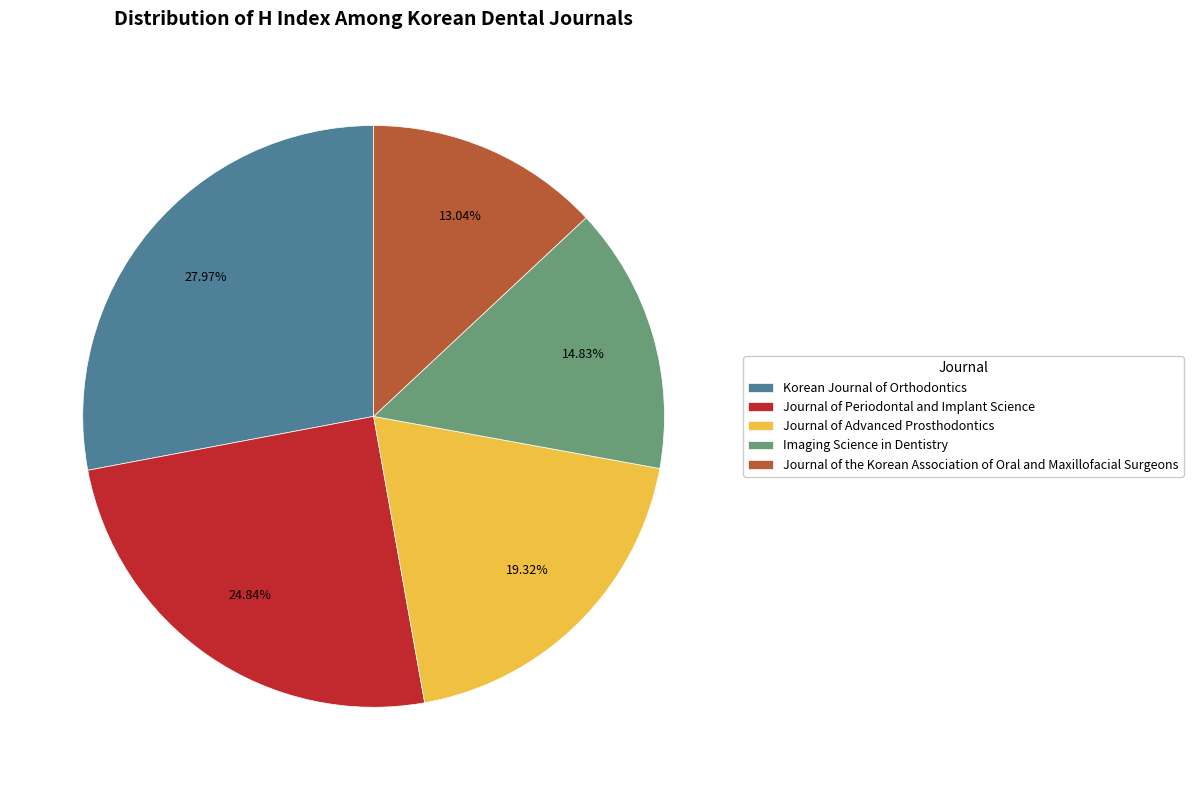

True or false: Imaging Science in Dentistry accounts for 23% of the total.

False